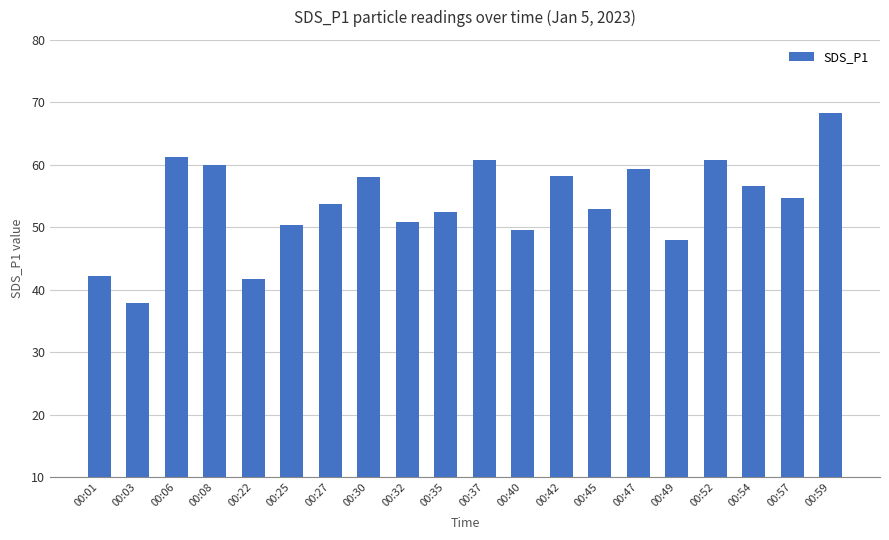

The value at 00:30 is 13.3. True or false?

False